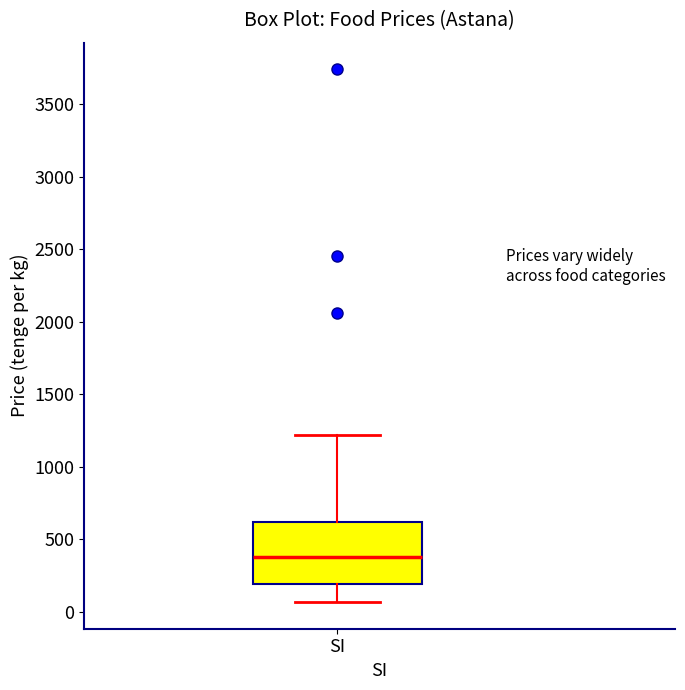

Where is the upper edge of the box for SI on the y-axis? The values are not printed on the chart, so give them approximately, as read against the axis.

600